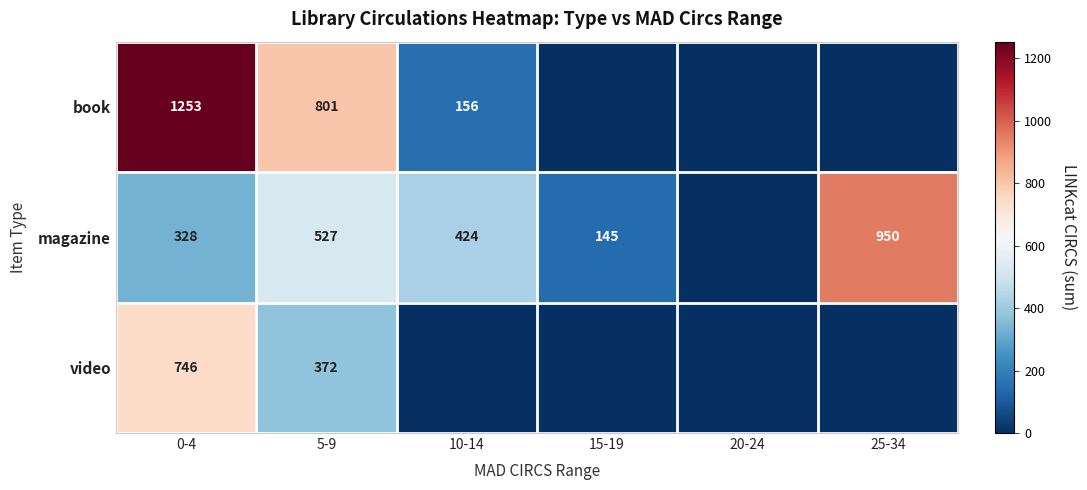

Which label corresponds to the largest value in the chart?

0-4